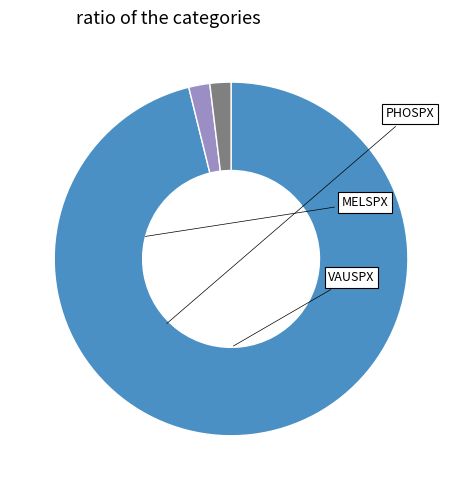

What is the smallest slice in the pie chart?

MELSPX